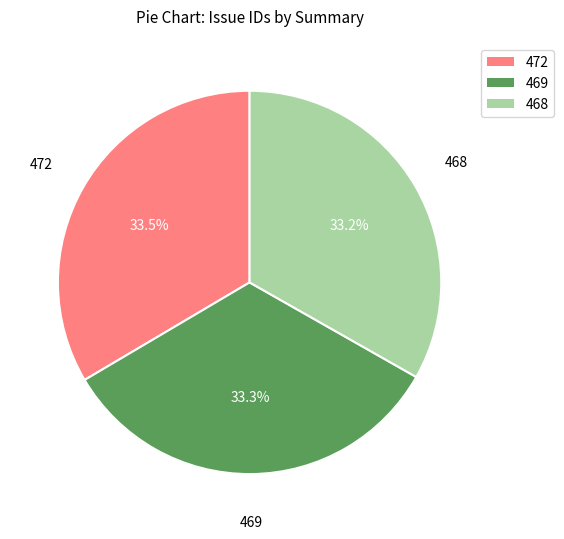

Count the number of slices in the pie.

3